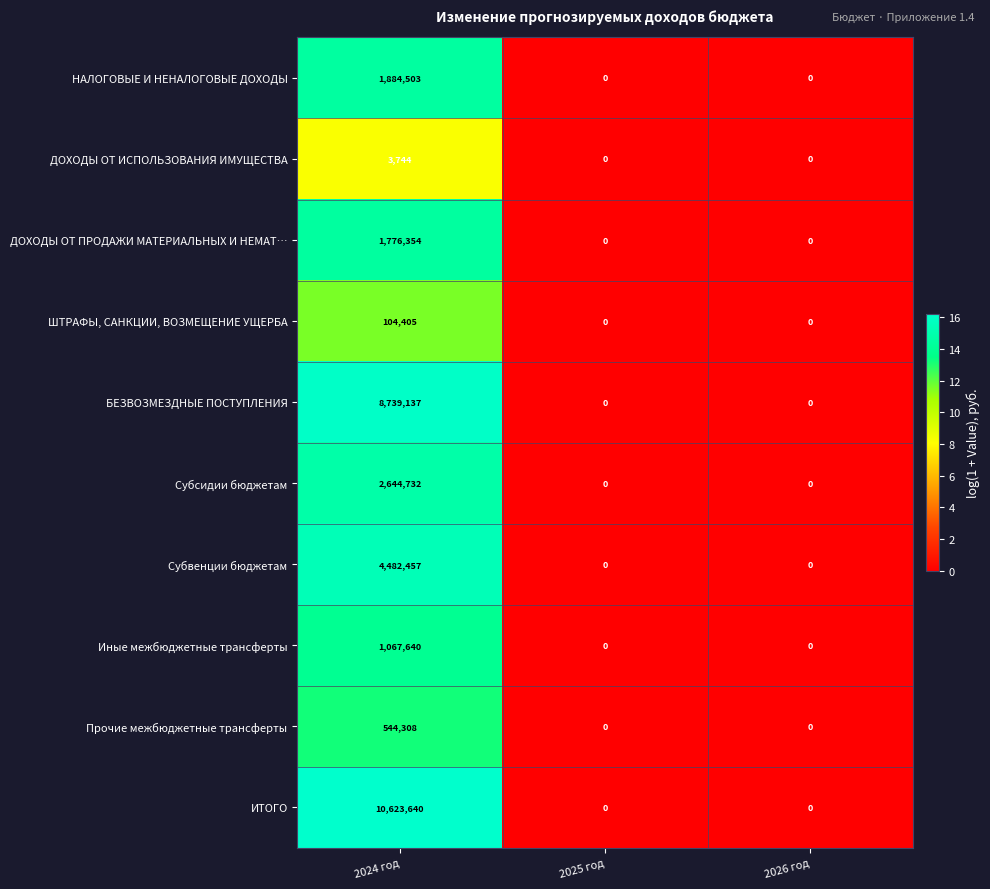

Which series changed the most between 2024 год and 2025 год?

ИТОГО